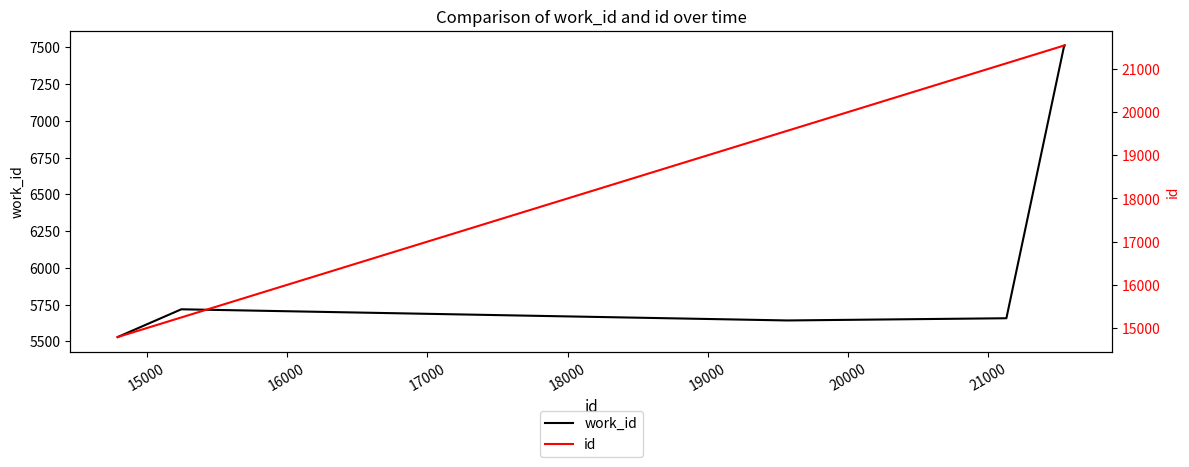

What is the difference between the second highest and minimum values in the work_id series?

1984